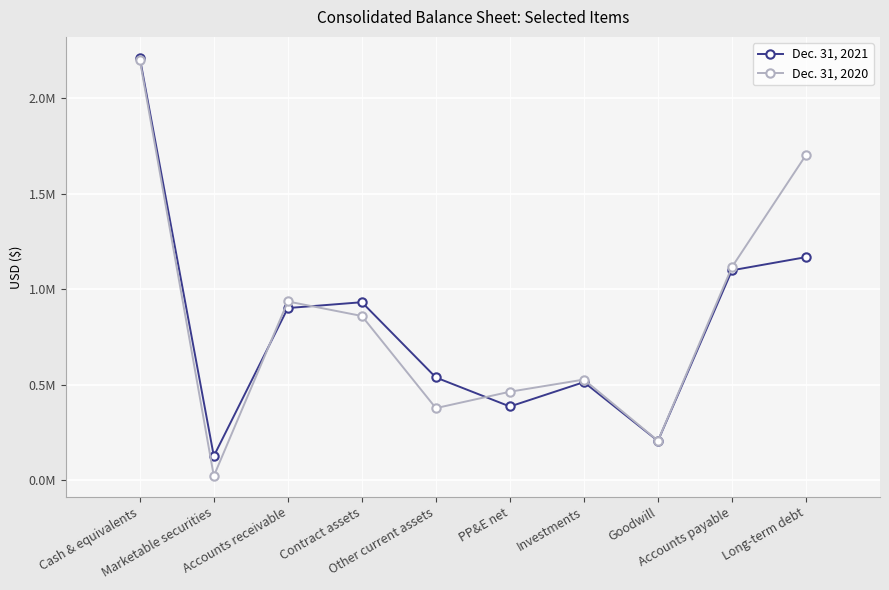

What are all the series names shown in the legend?

Dec. 31, 2021, Dec. 31, 2020